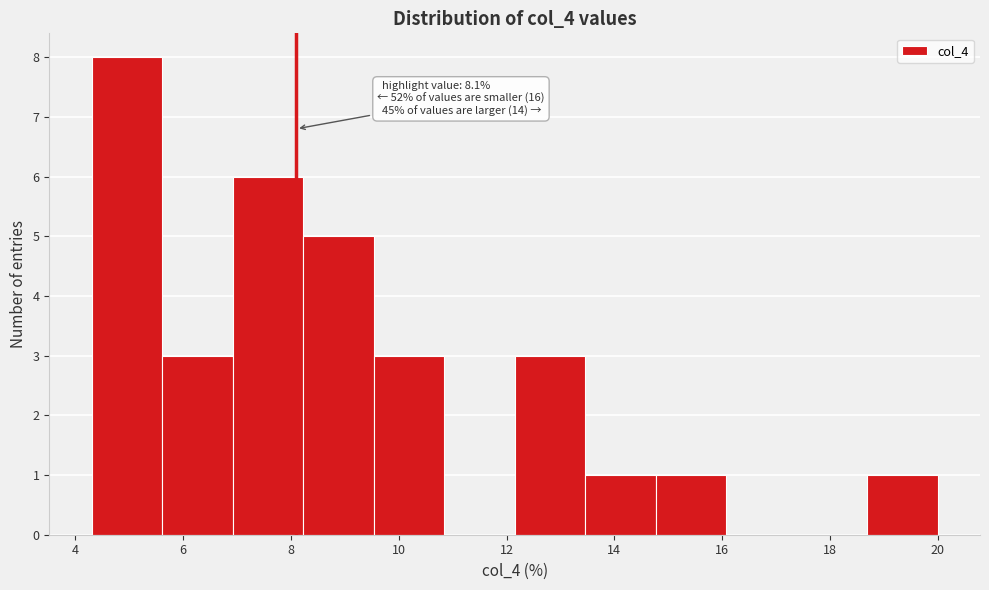

Which range on the x-axis has the tallest bar?

4.4 to 5.6